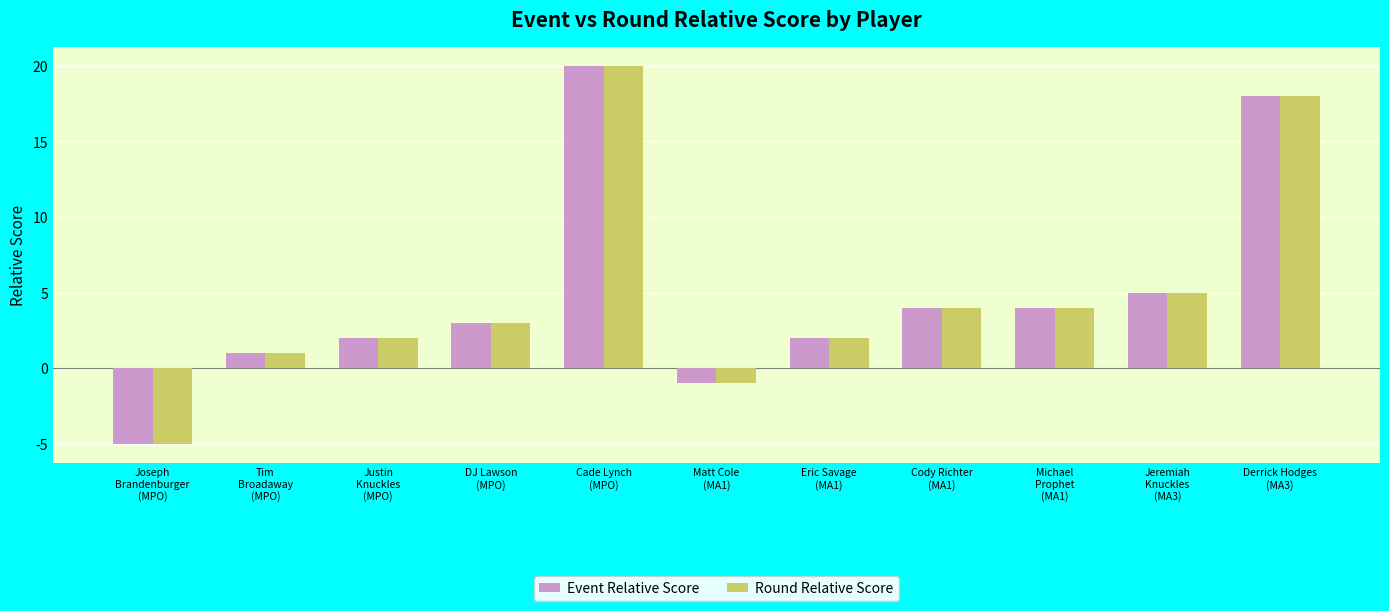

What is the maximum value for Round Relative Score?

20